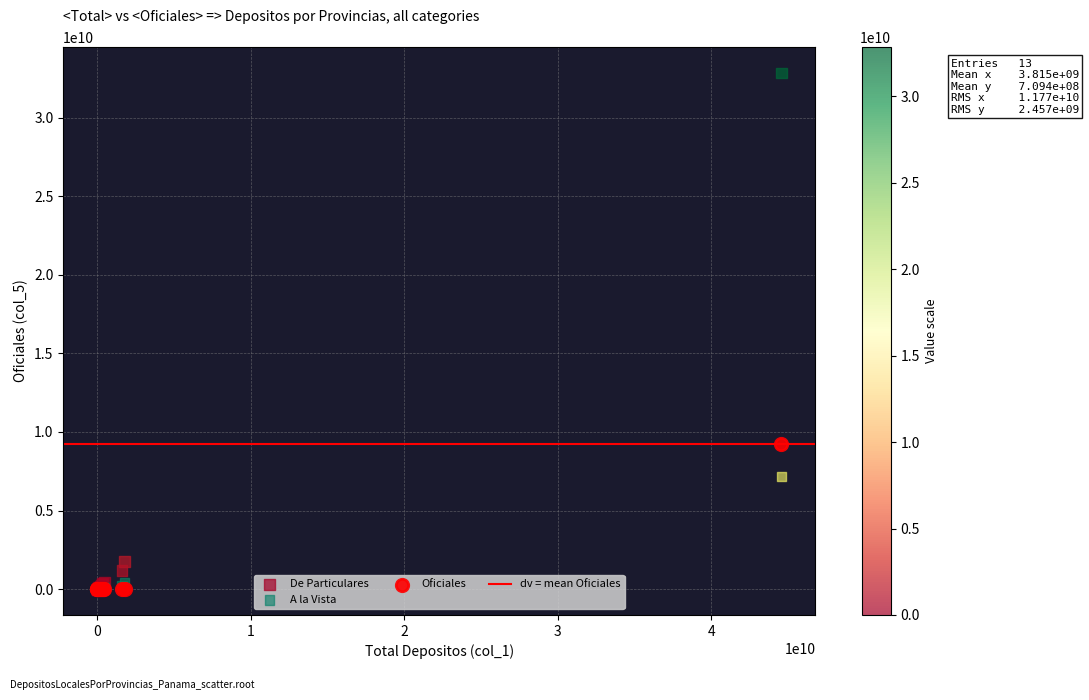

Across all series, what Y value is closest to 16415105111?

9222287339.5